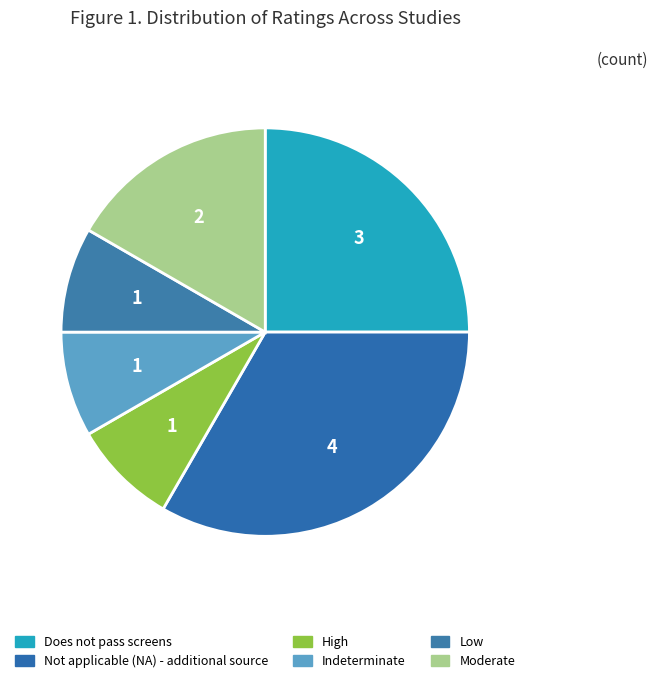

What is the largest slice in the pie chart?

Not applicable (NA) - additional source